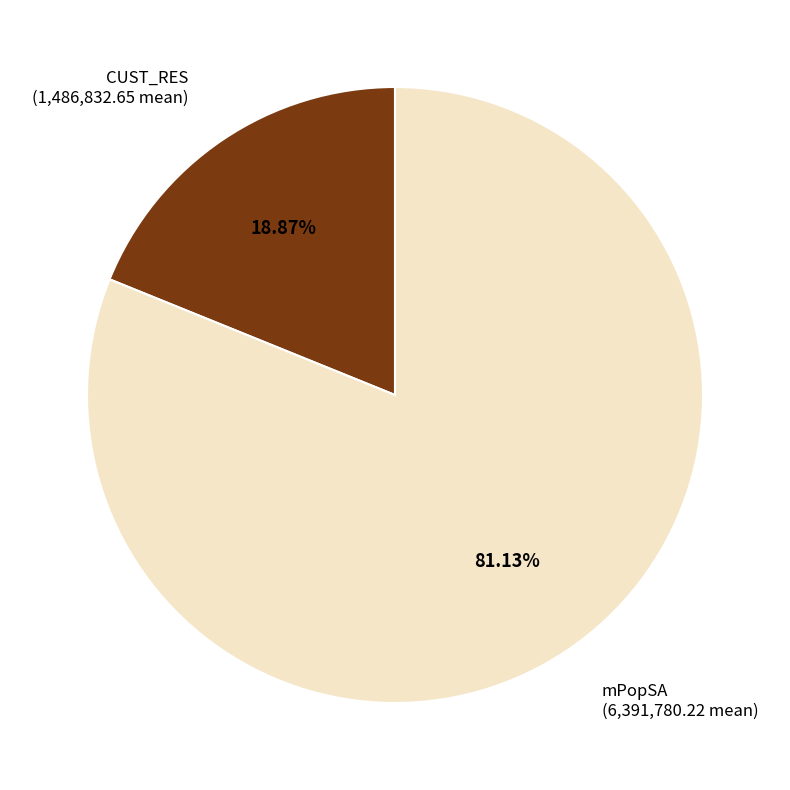

Is there a majority slice in this chart?

Yes